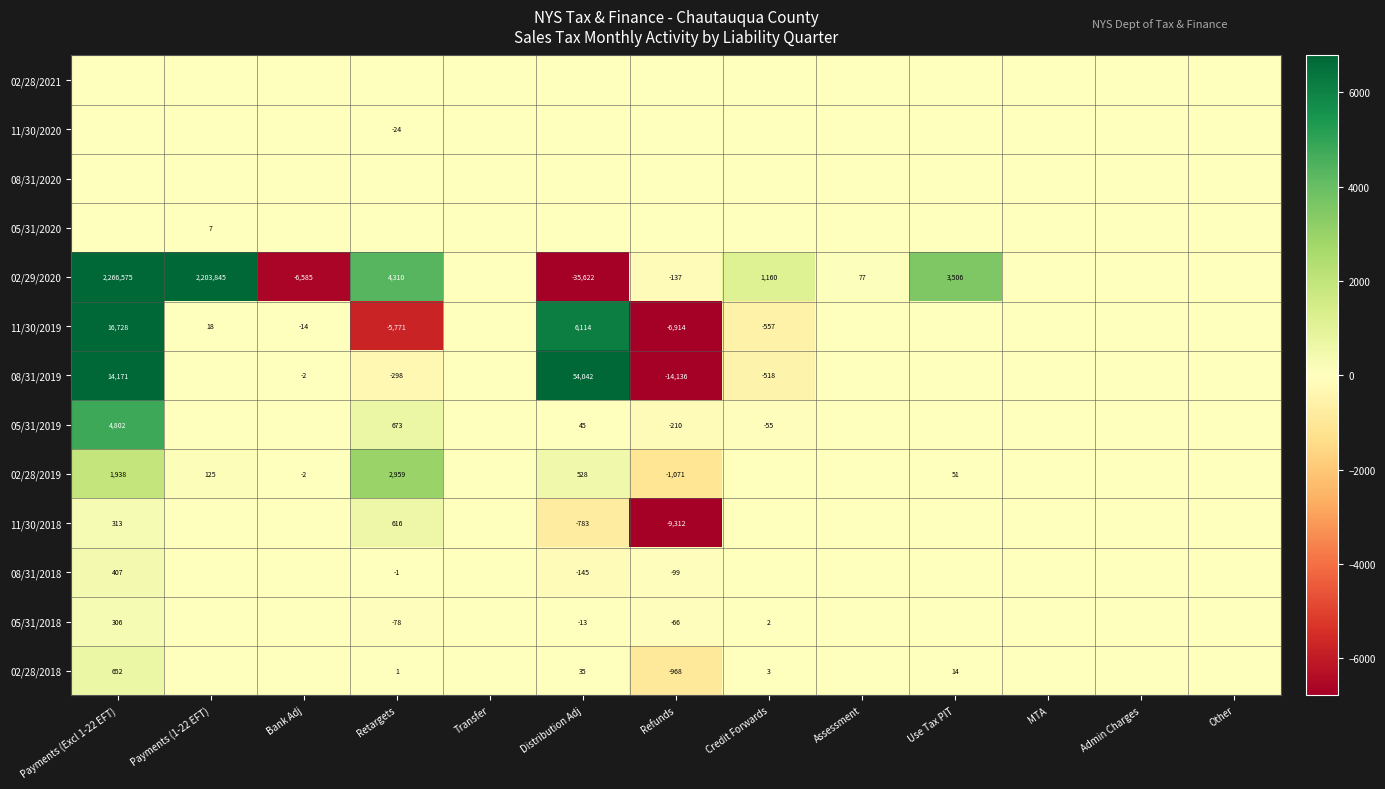

Where is 02/29/2020 nearest to the value 1115476?

Payments (1-22 EFT)